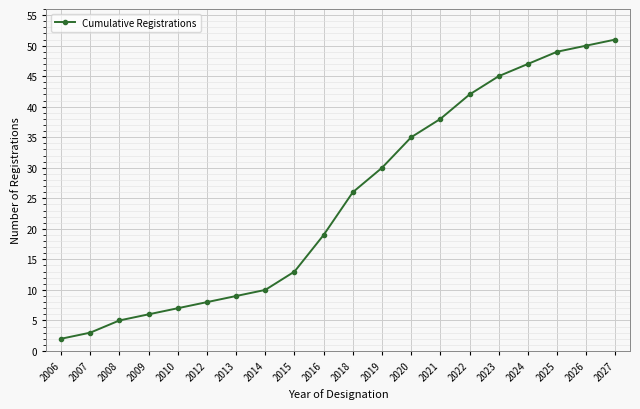

Approximately how many times larger is the value at 2008 compared to 2027?

0.1